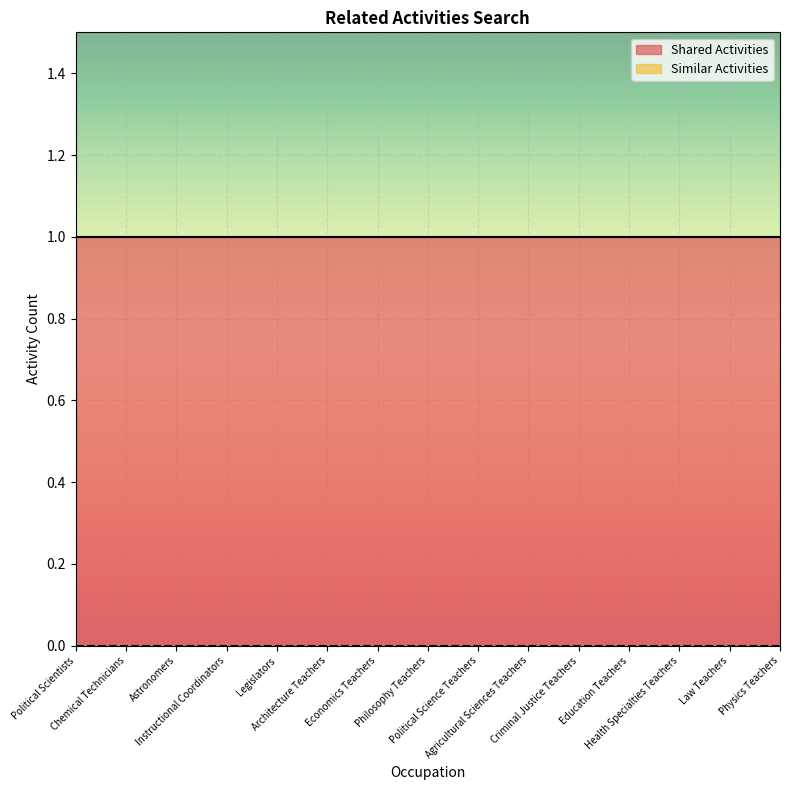

What is the total value across all series at Philosophy Teachers?

1